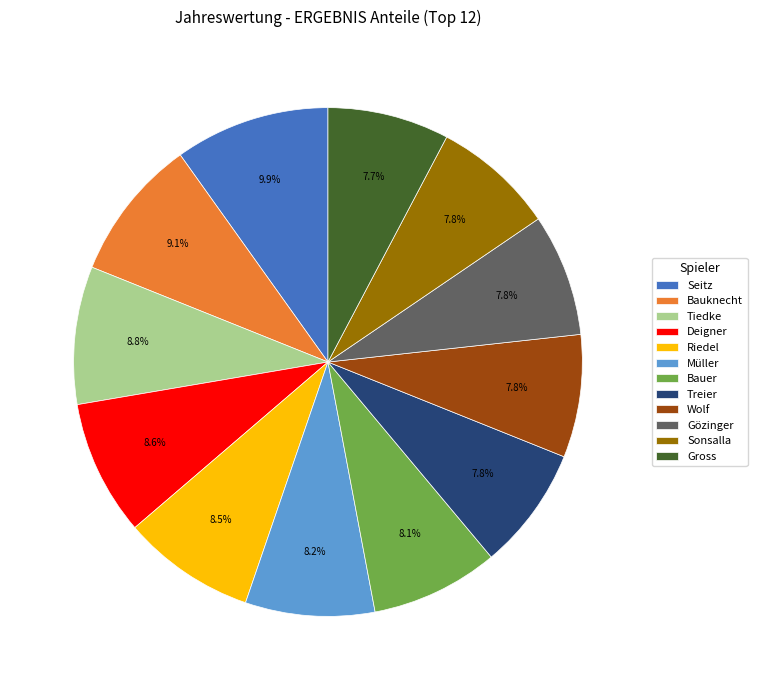

Is it true that Sonsalla is 8% of the pie?

True